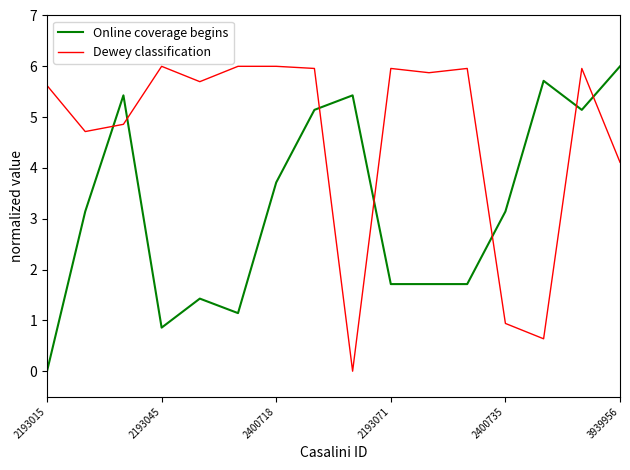

Rank the series by their average value, from lowest to highest.

Online coverage begins, Dewey classification